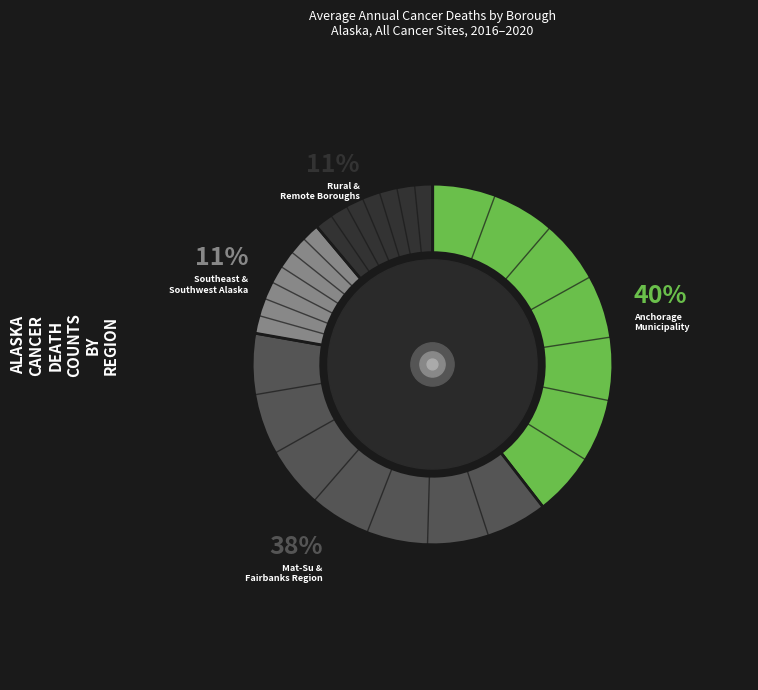

To the nearest percent, what is the average slice percentage?

25%